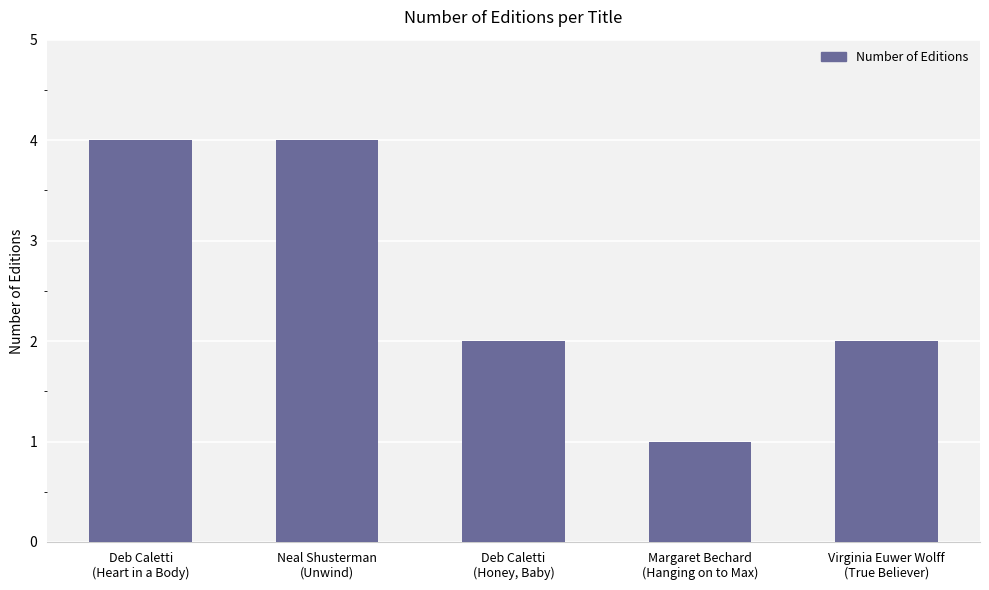

What is the average value?

3